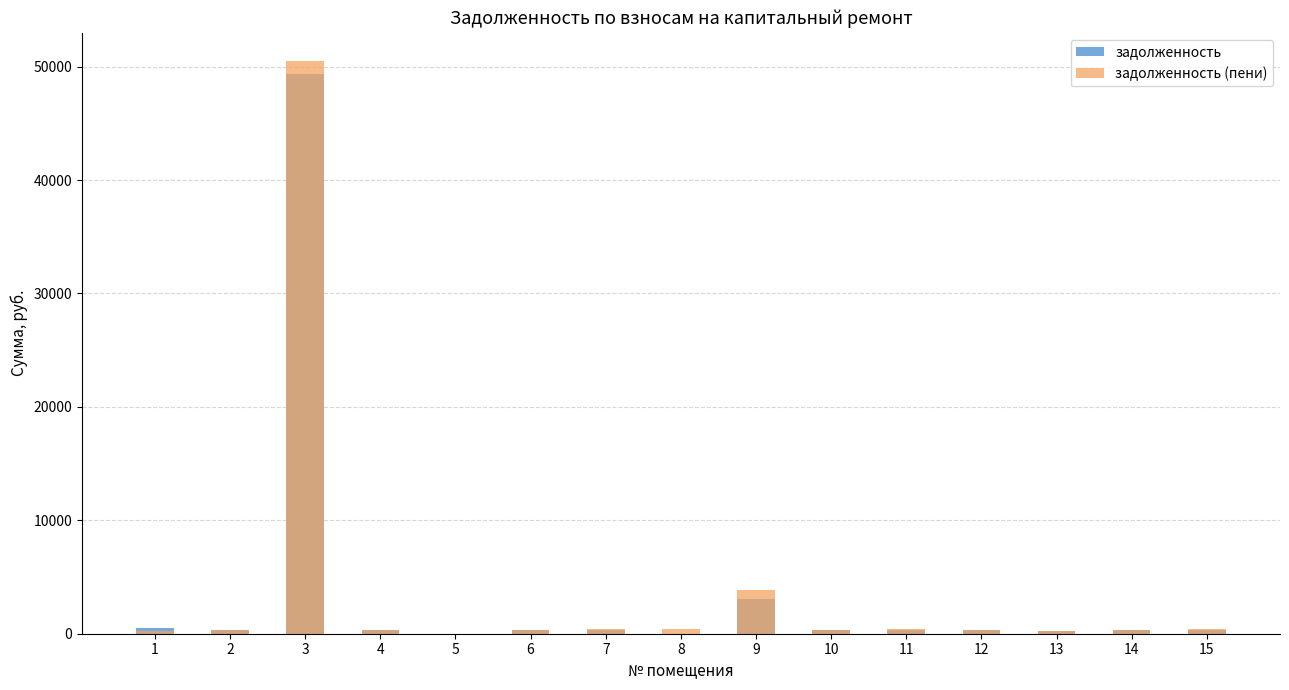

Rank the series by their maximum value, from highest to lowest.

задолженность (пени), задолженность